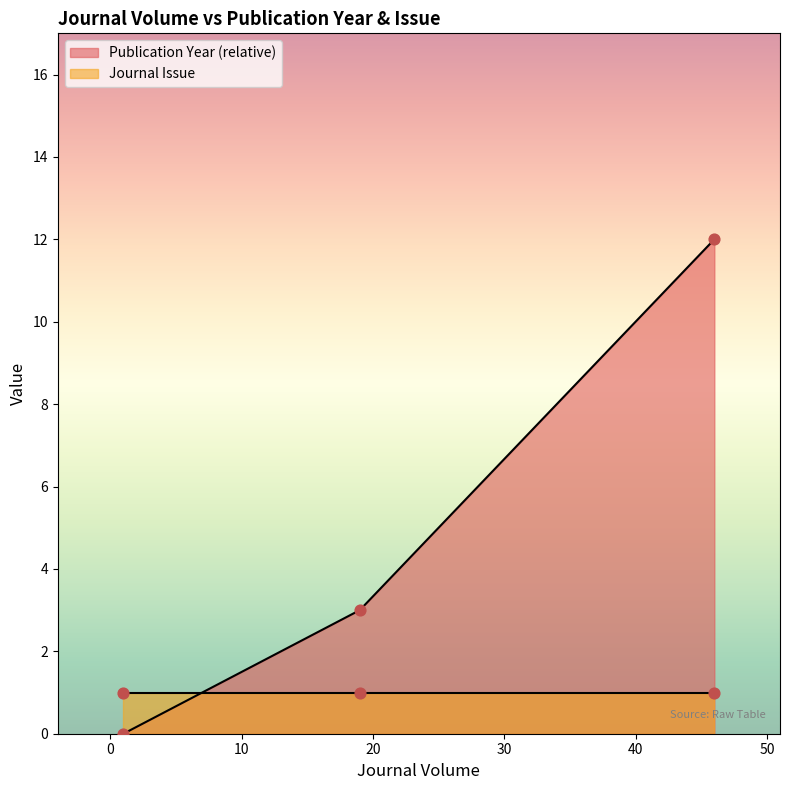

Which has a higher value, 46 or 19?

46